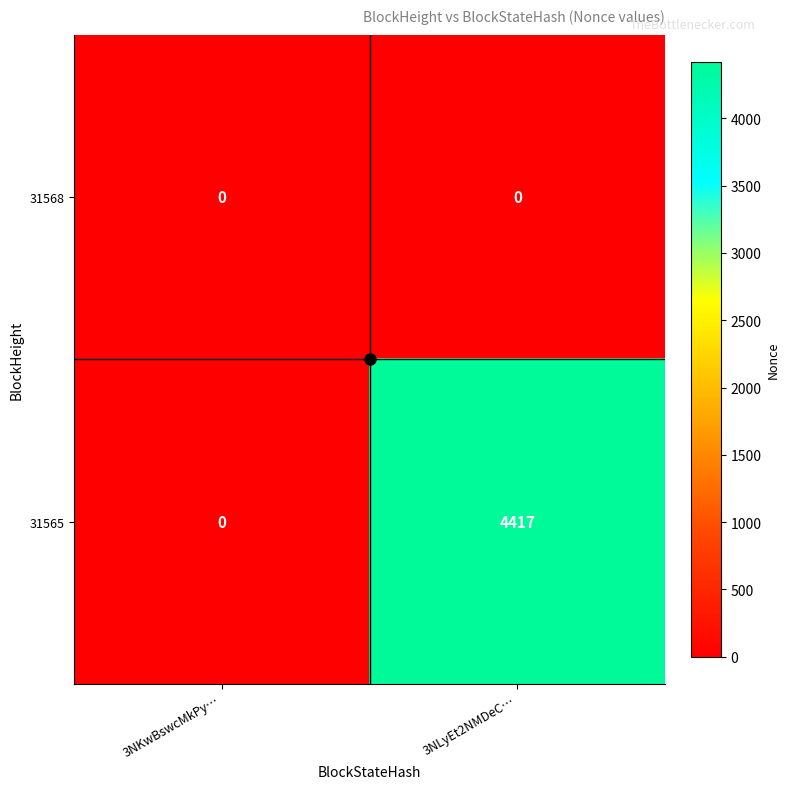

At which category is the sum across all series the highest?

3NLyEt2NMDeC…